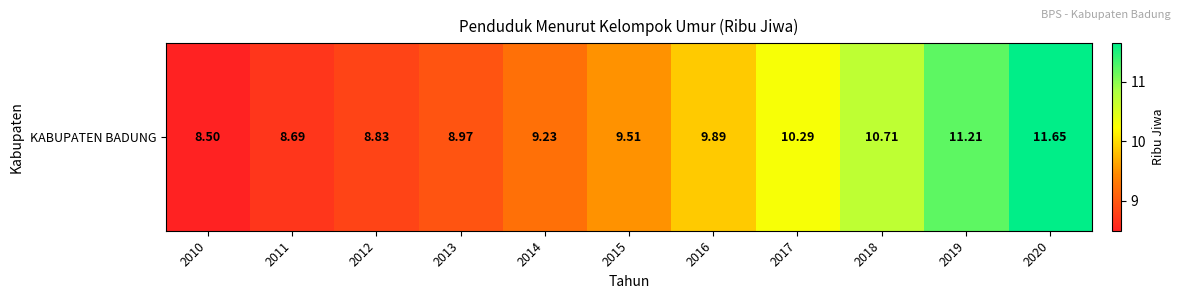

Between 2019 and 2017, which is larger?

2019